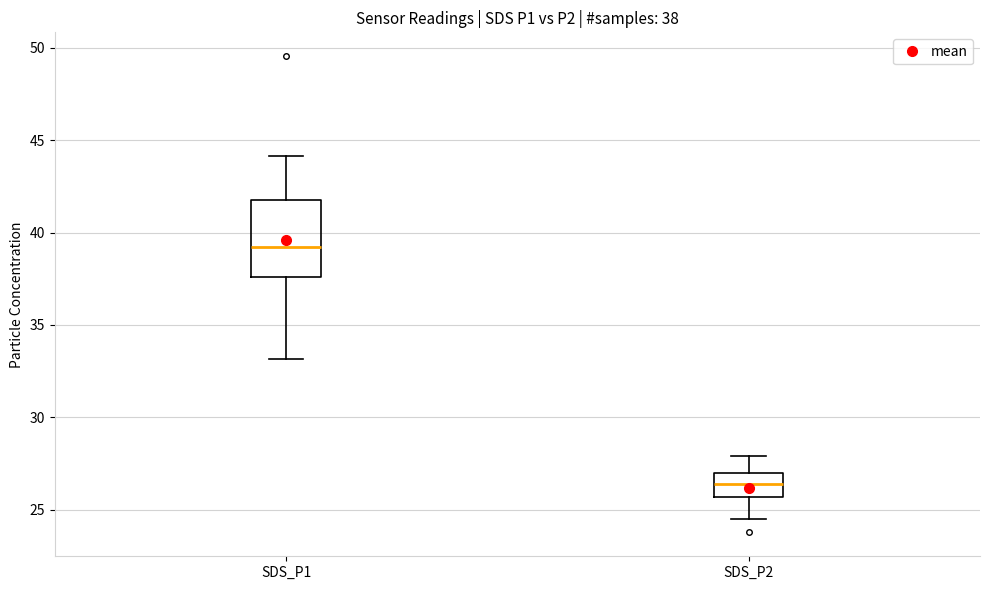

Which box's median line is the highest?

SDS_P1